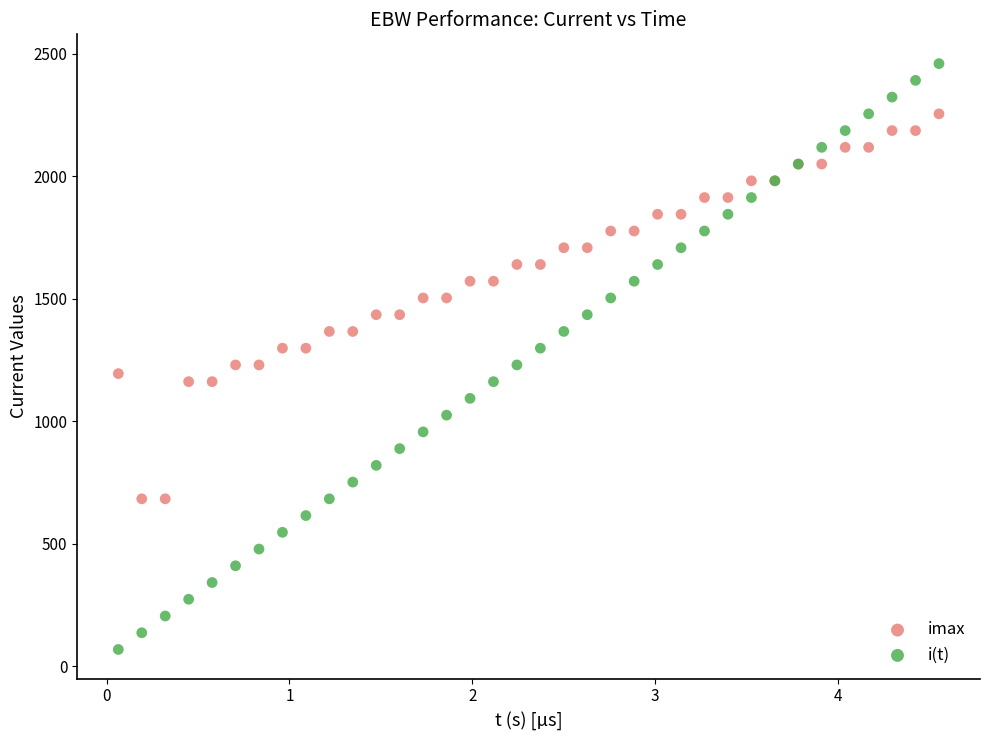

Which series has the largest Y range (max minus min)?

i(t)